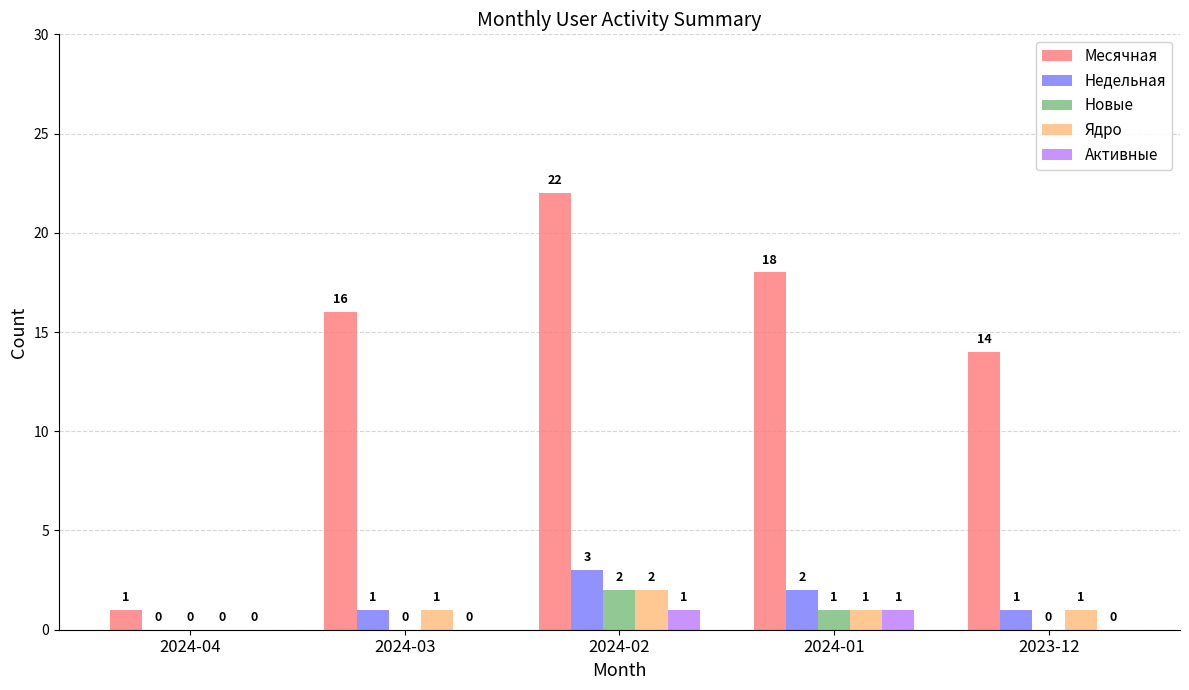

At which label is Новые closest to 1?

2024-01